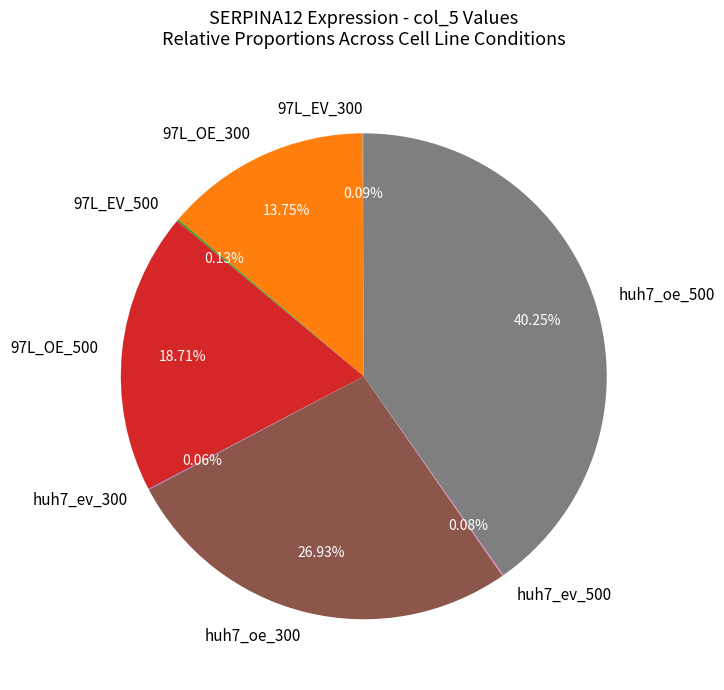

Does any single category account for the majority?

No